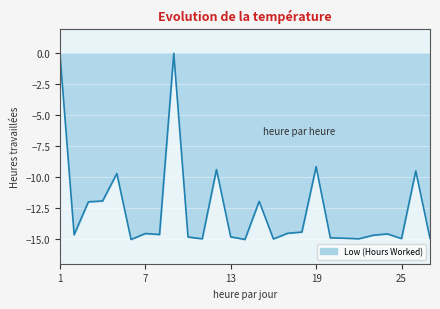

What is the minimum value shown in the chart?

-15.0